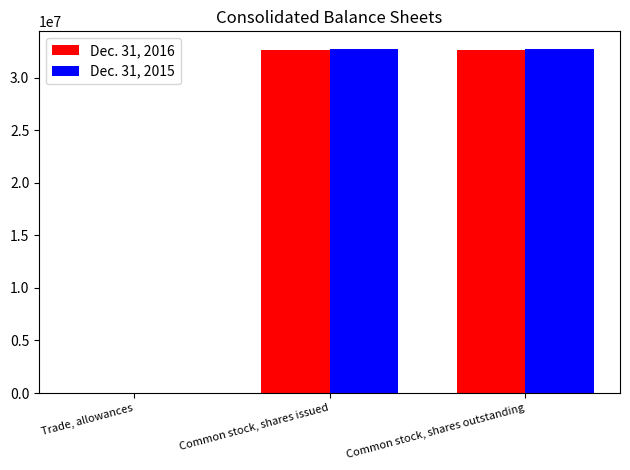

Is it true that Dec. 31, 2015 equals 54799426 at Common stock, shares issued?

False